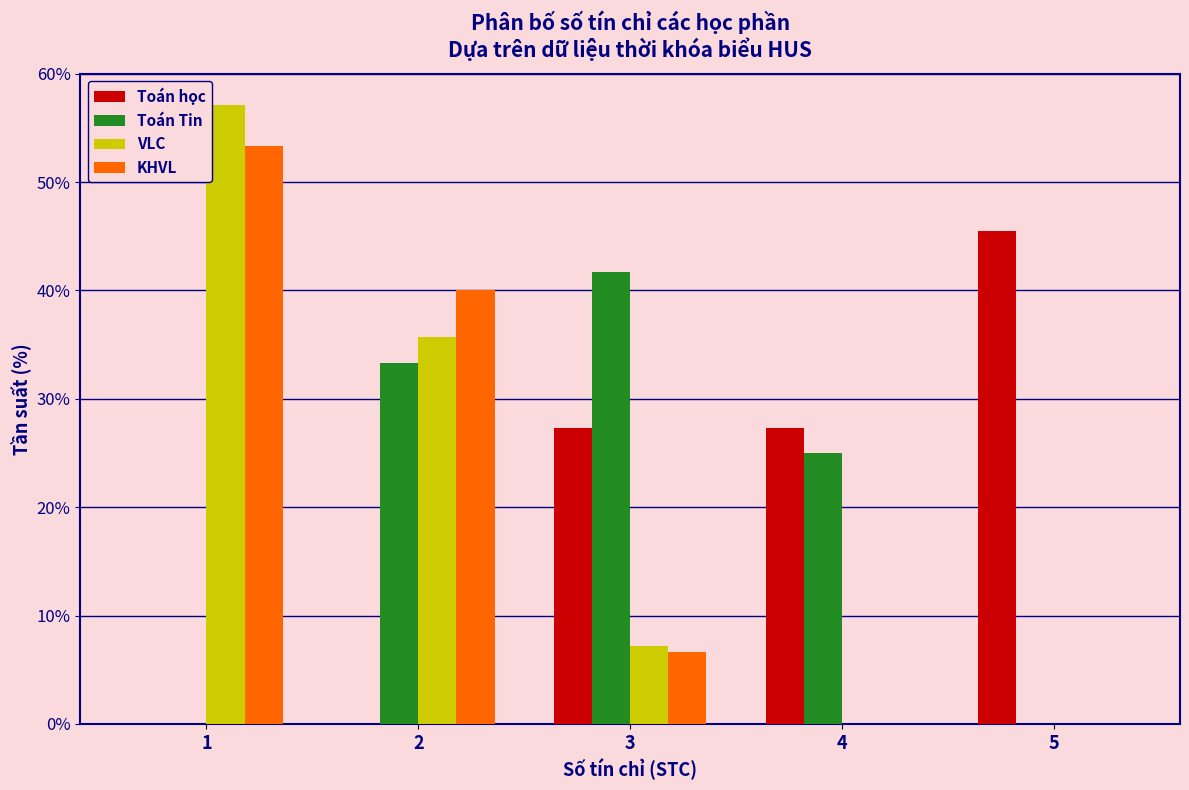

The value of KHVL at 4 is -18.2. True or false?

False